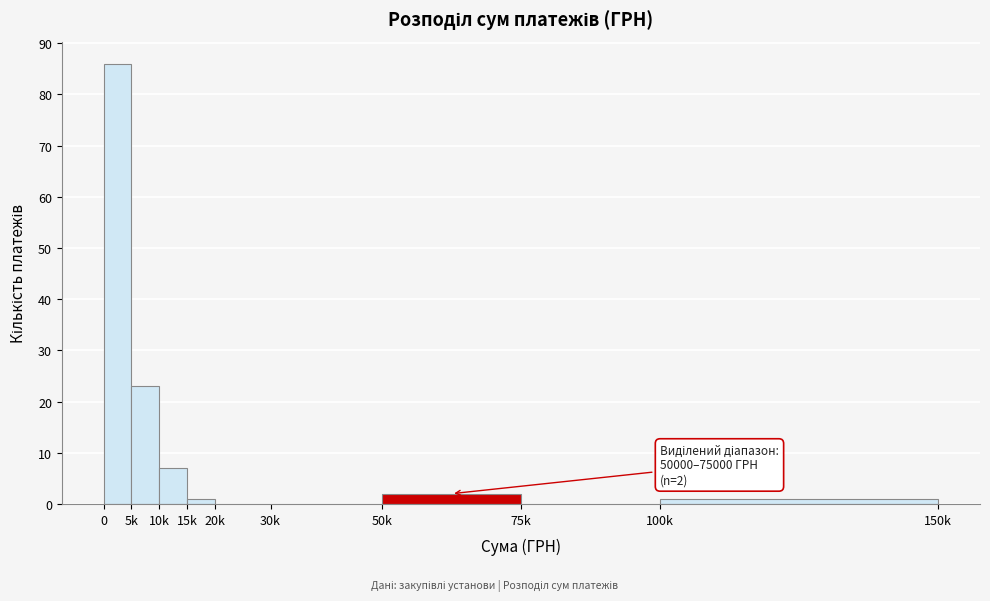

Reading left to right, what are all the values shown in this chart?

0=86	5k=23	10k=7	15k=1	20k=0	30k=0	50k=2	75k=0	100k=1